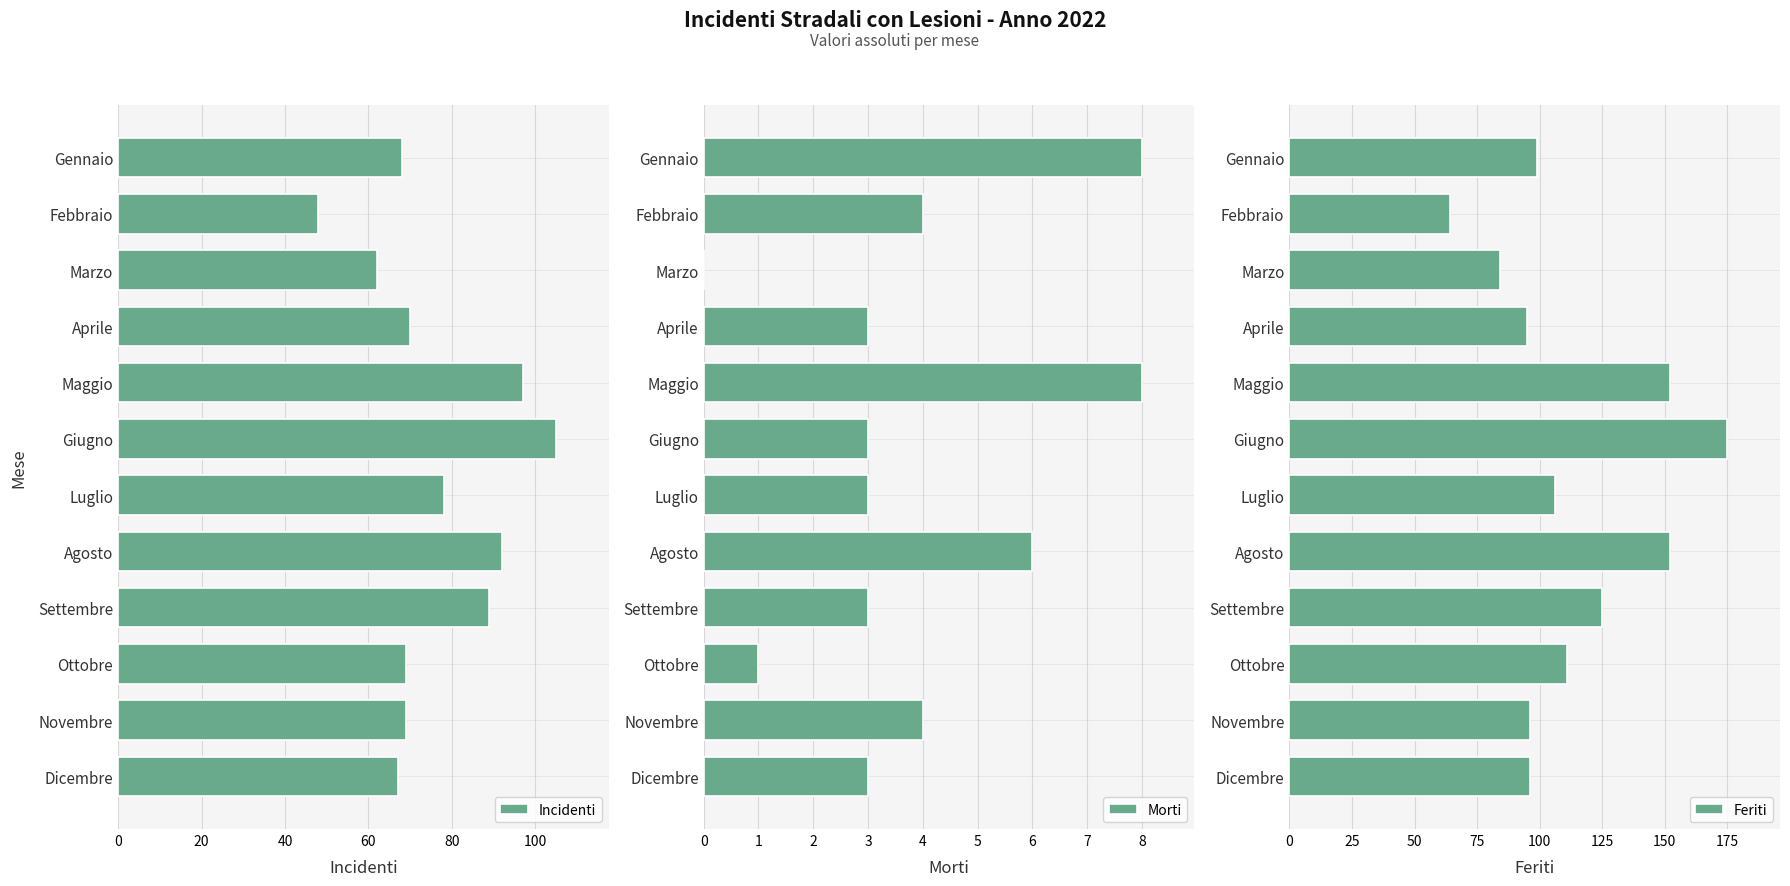

The Incidenti series shows 90 at Ottobre. True or false?

False